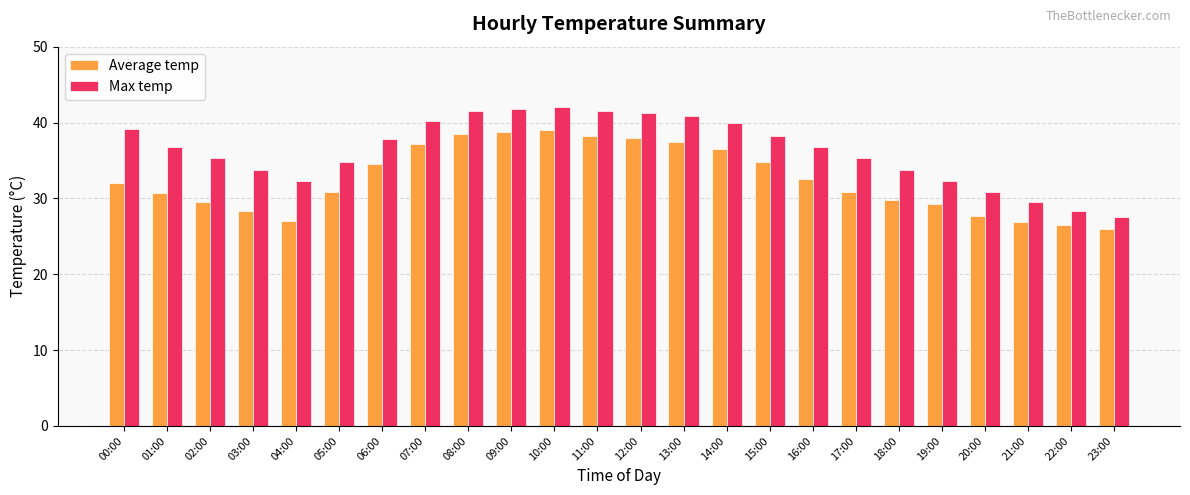

What is the greatest value displayed?

42.0